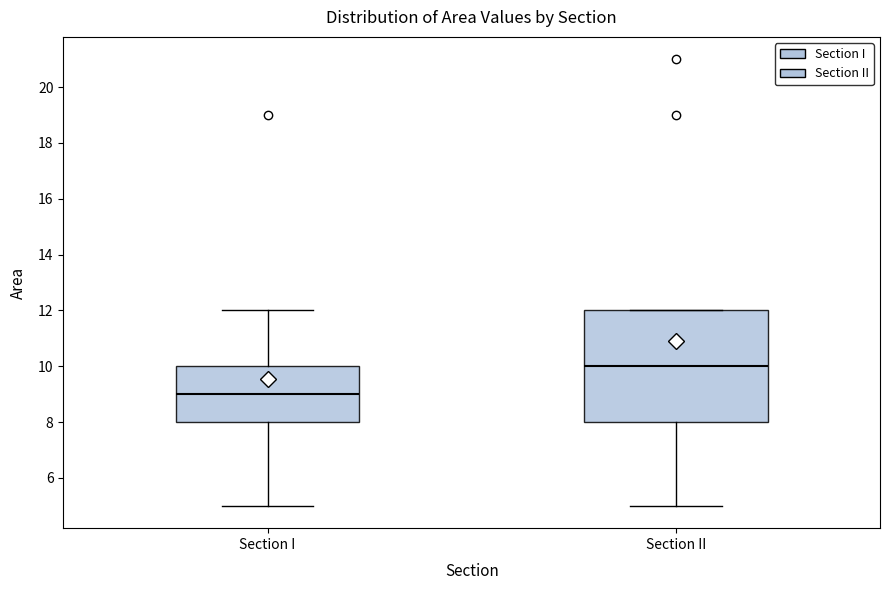

Where is the lower edge of the box for Section I on the y-axis? The values are not printed on the chart, so give them approximately, as read against the axis.

8